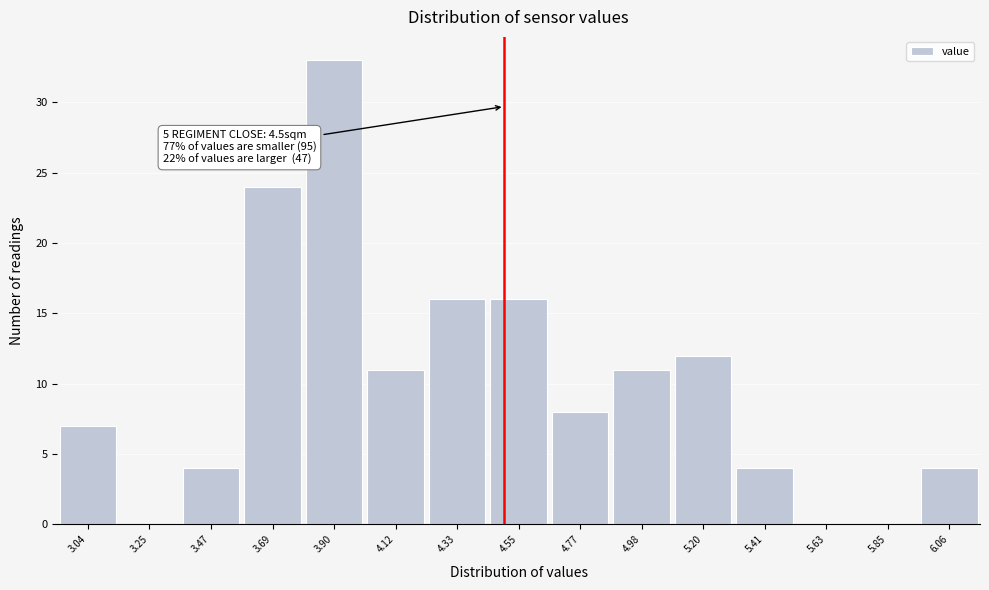

Which range on the x-axis has the tallest bar?

3.80 to 4.00